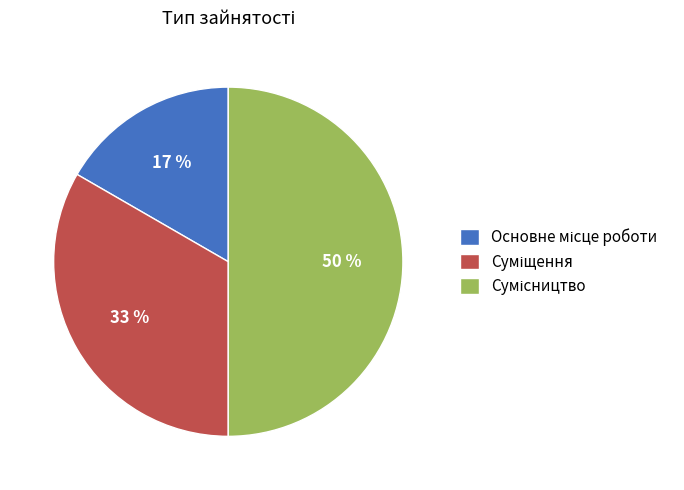

How many segments does this pie chart have?

3